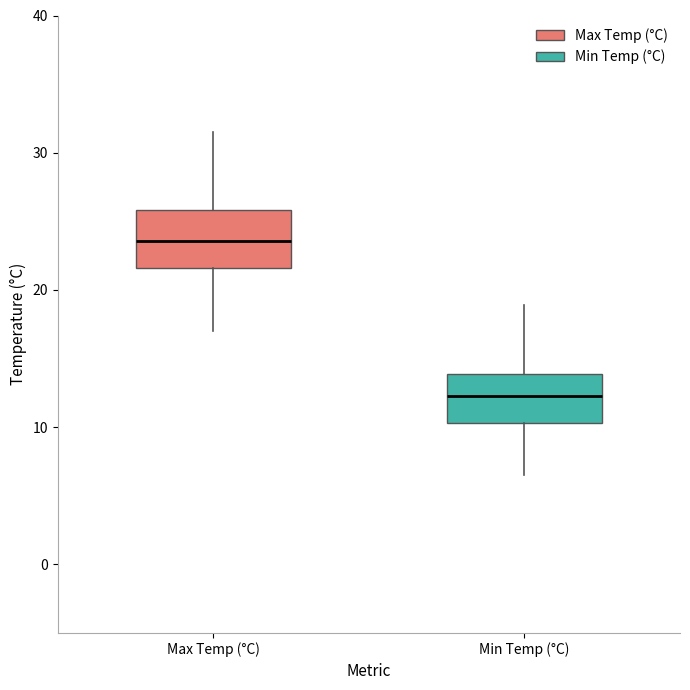

Reading left to right, transcribe this box plot: for each box, give where its median line is, the range the box spans, and where its two whiskers end, as read against the y-axis. The values are not printed on the chart, so give them approximately, as read against the axis.

Max Temp (°C): median 24, box 22 to 26, whiskers 17 to 32
Min Temp (°C): median 12, box 10 to 14, whiskers 7 to 19